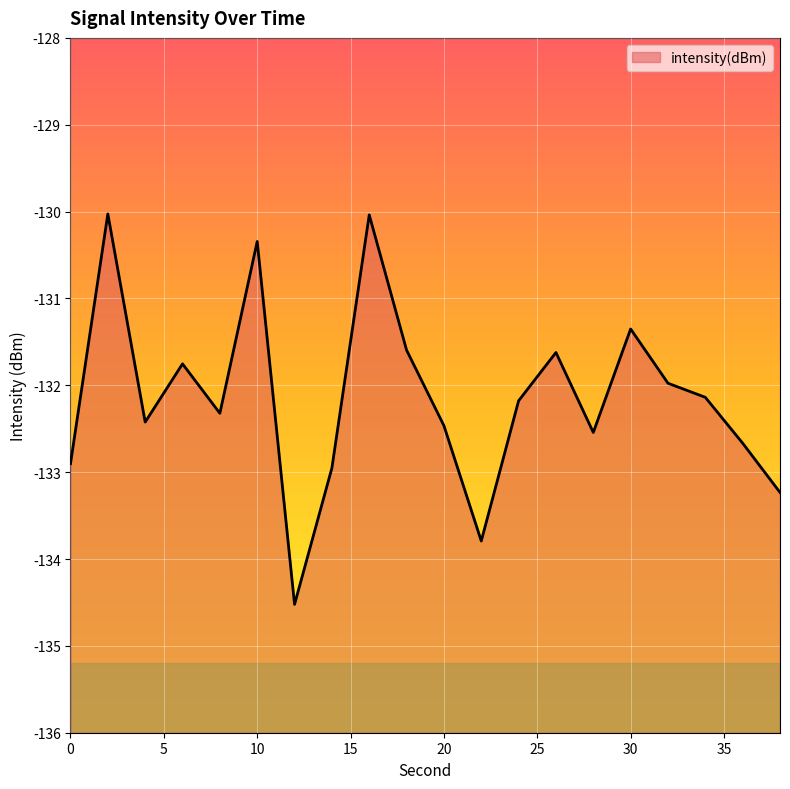

Reading right to left, transcribe all the data shown in this chart.

-133.2	-132.7	-132.1	-132.0	-131.4	-132.5	-131.6	-132.2	-133.8	-132.5	-131.6	-130.0	-133.0	-134.5	-130.3	-132.3	-131.8	-132.4	-130.0	-132.9